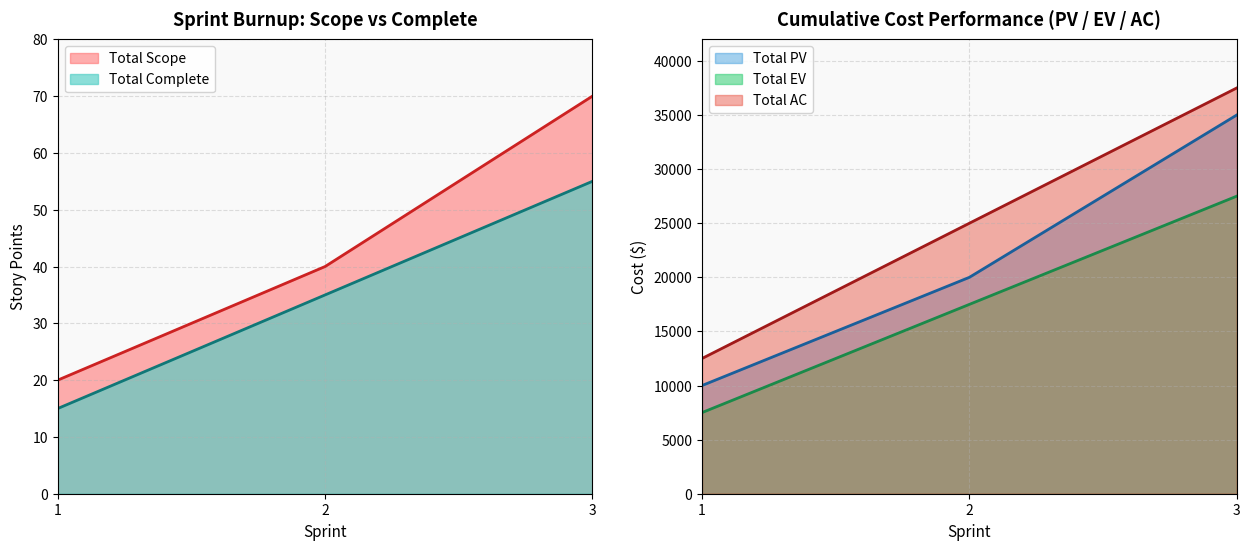

What is the highest value of the Total PV series?

35000